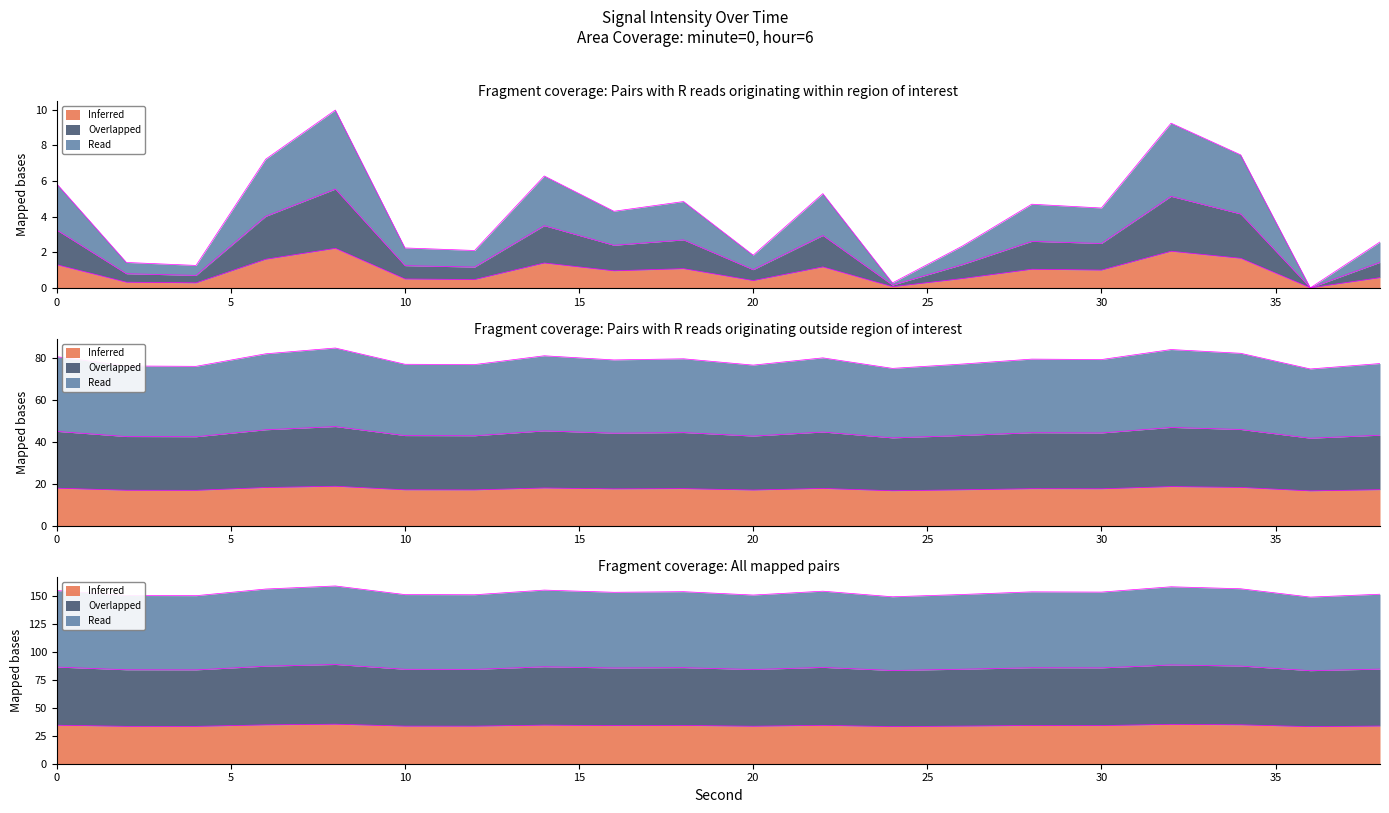

What is the value of the Inferred point at the 9th from the left?

1.0